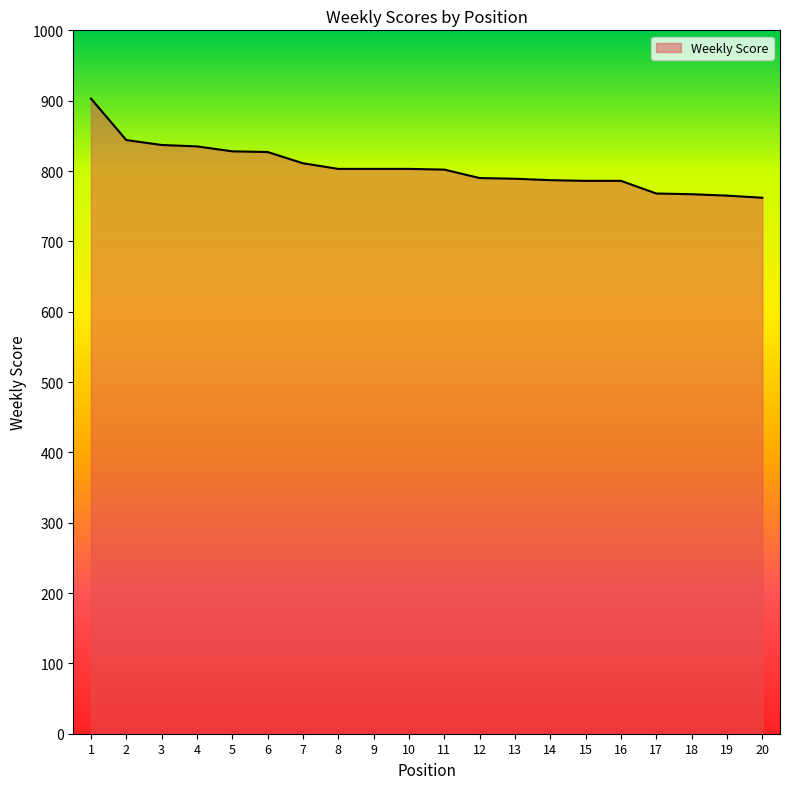

What is the difference between the maximum and second lowest values?

138